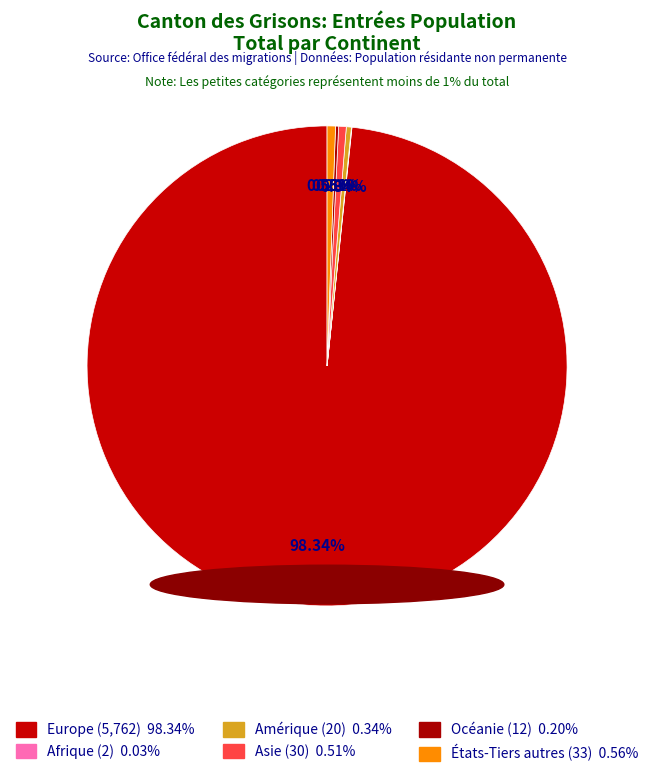

Combined, do Asie and Amérique account for over 50%?

No